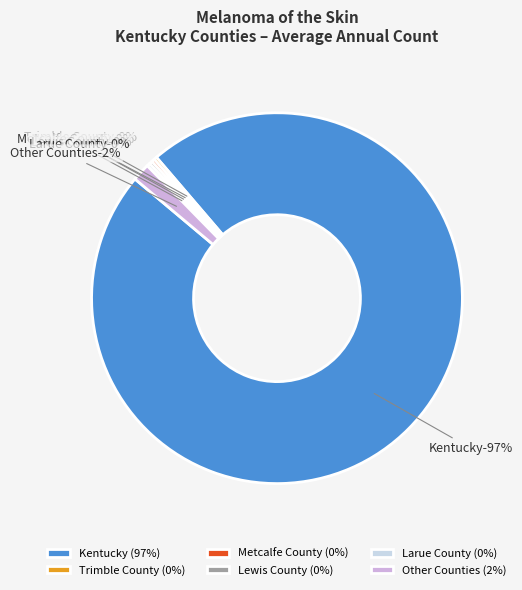

True or false: Metcalfe County accounts for 0% of the total.

True